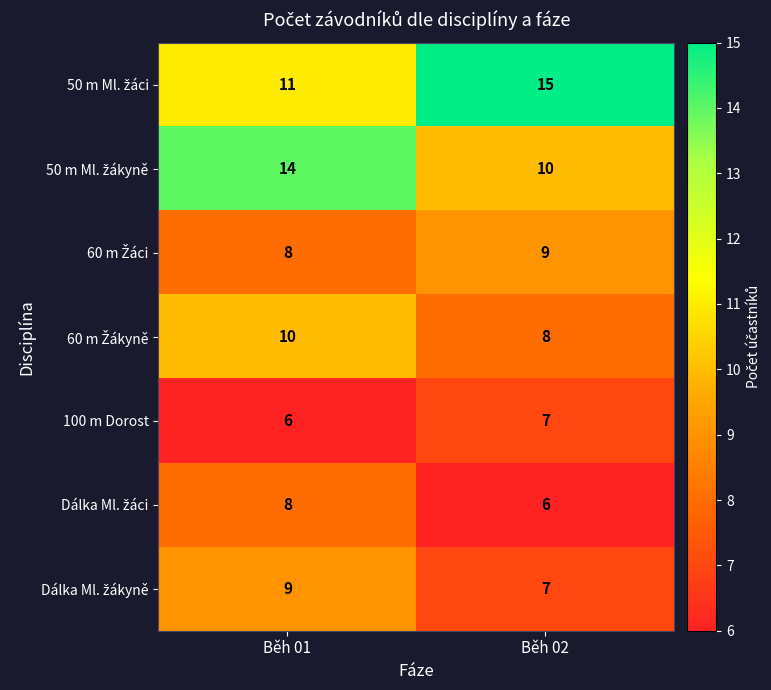

What is the maximum value shown in the chart?

15